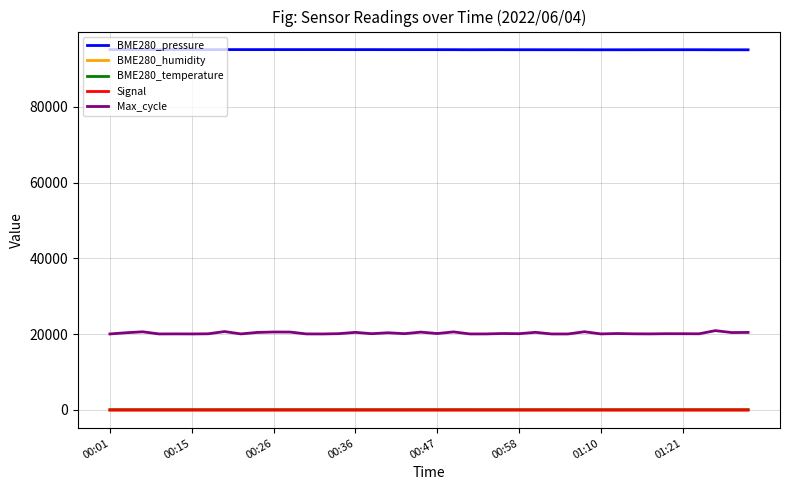

What is the minimum value shown in the chart?

-56.0